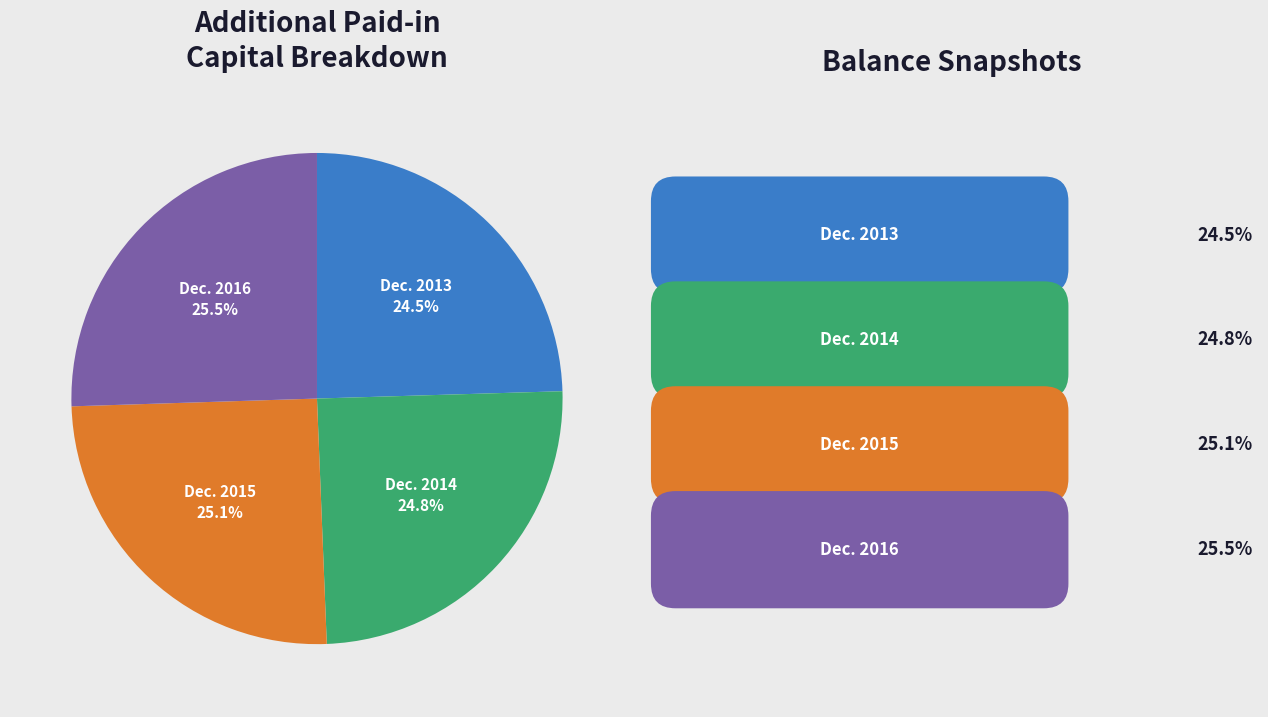

What portion of the pie excludes Dec. 2016?

74.5%